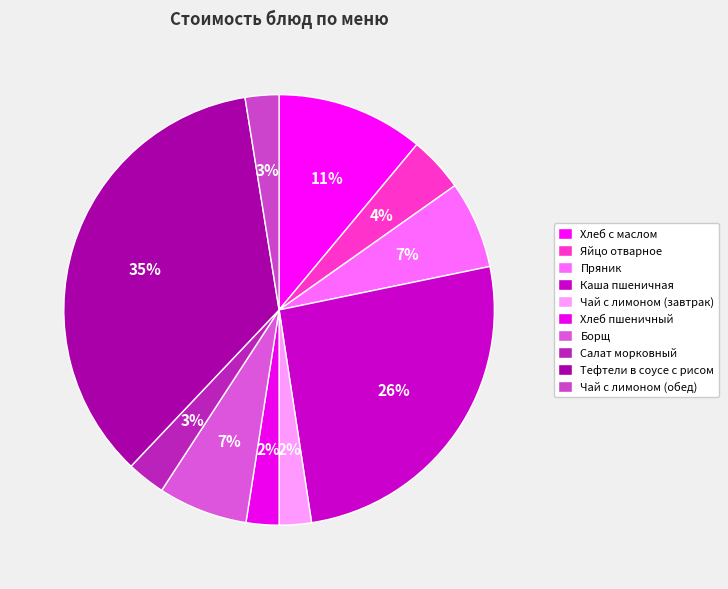

Which has a higher value, Тефтели в соусе с рисом or Чай с лимоном (завтрак)?

Тефтели в соусе с рисом